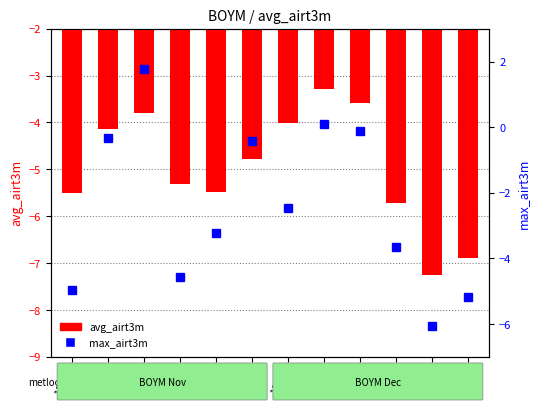

What is the difference between the maximum and minimum values in the max_airt3m series?

7.8